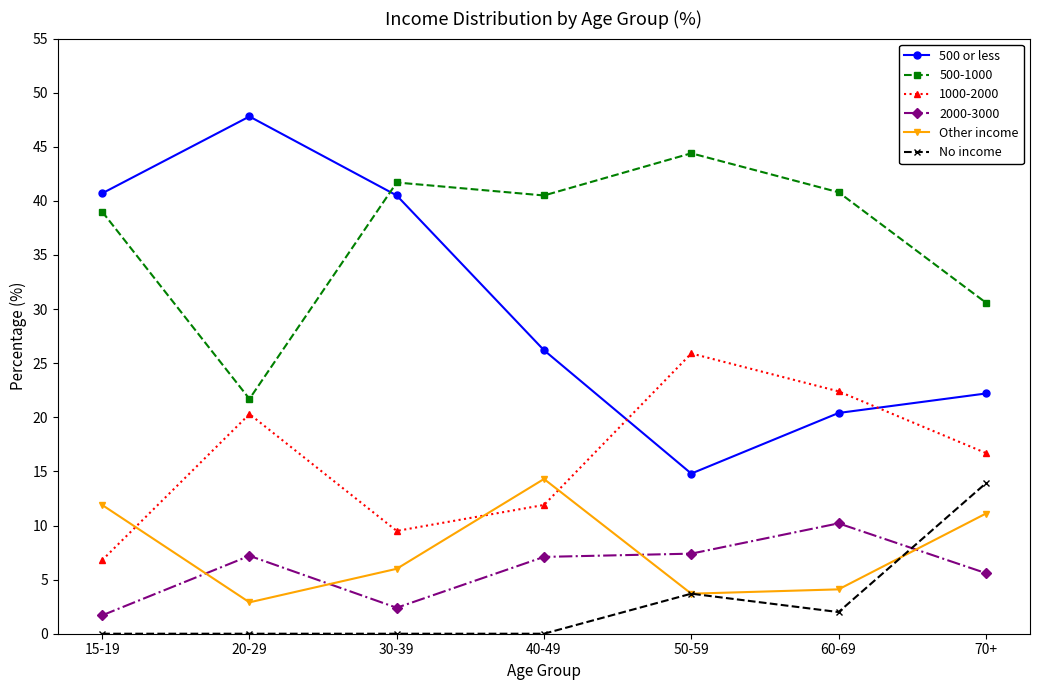

What is the sum of all 500 or less values?

212.6